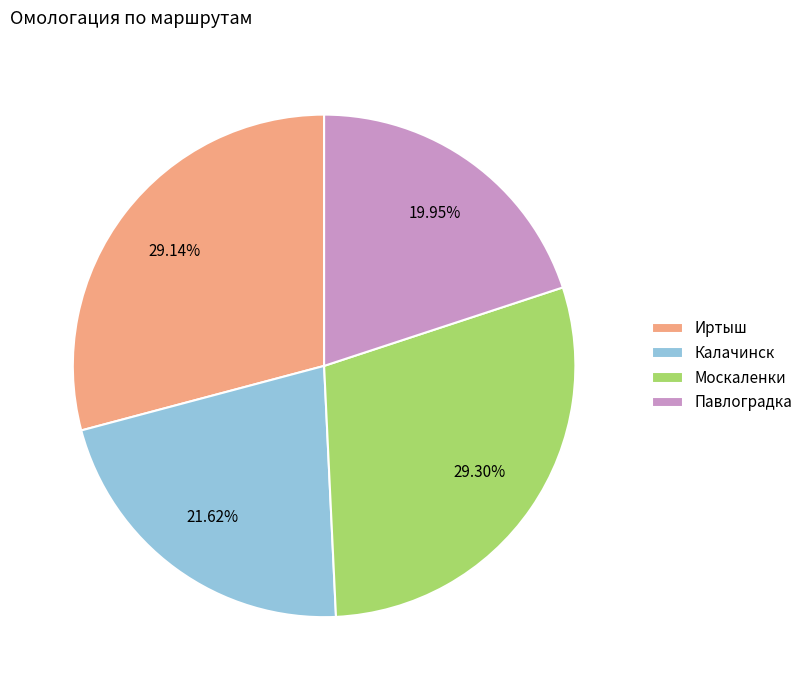

What percentage is the Калачинск slice, to the nearest percent?

22%